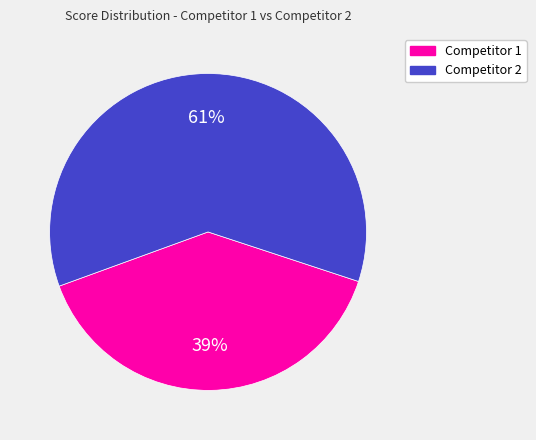

How many slices are in this pie chart?

2